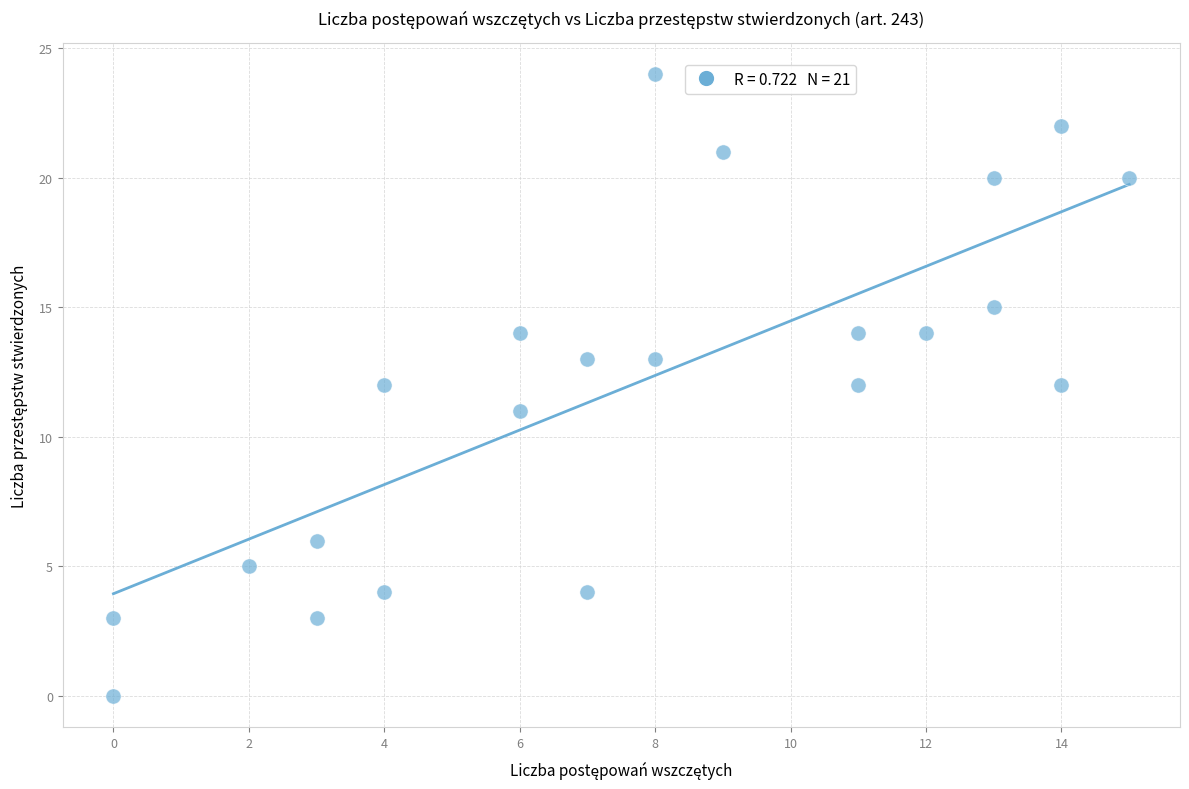

What is the range of X values (max minus min)?

15